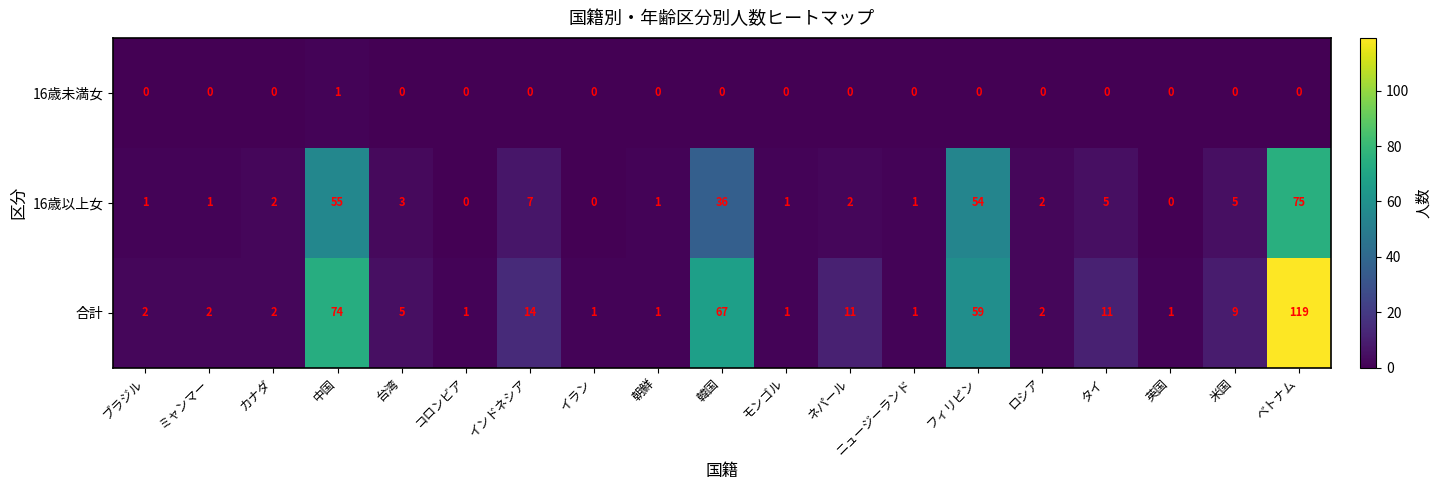

What is the greatest value displayed?

119